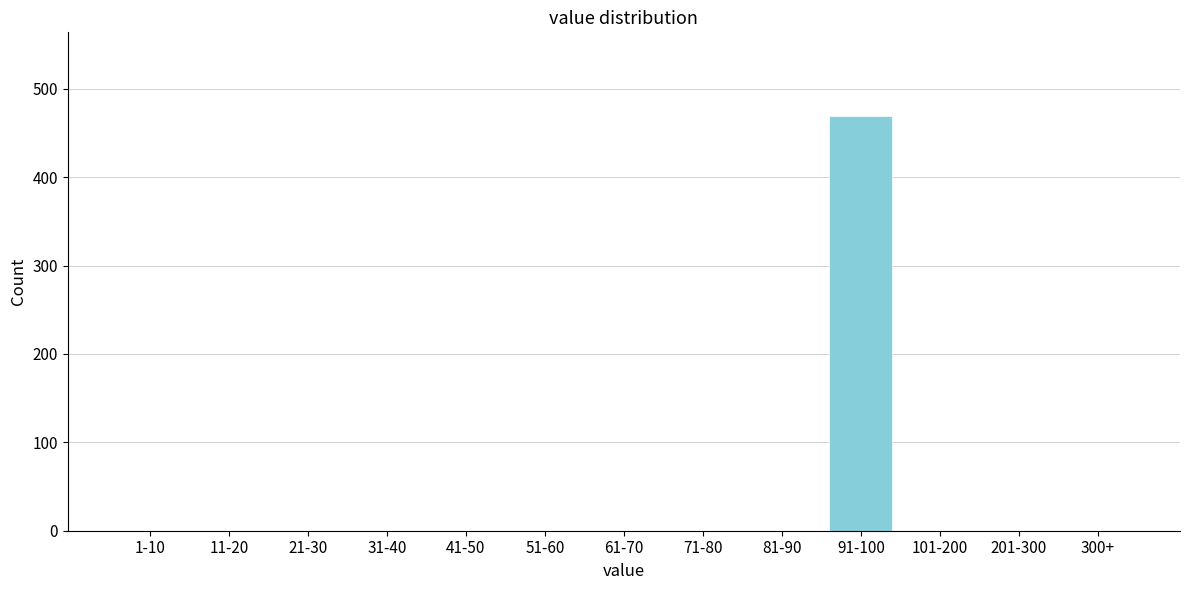

Reading right to left, transcribe all the data shown in this chart.

300+=0	201-300=0	101-200=0	91-100=469	81-90=0	71-80=0	61-70=0	51-60=0	41-50=0	31-40=0	21-30=0	11-20=0	1-10=0